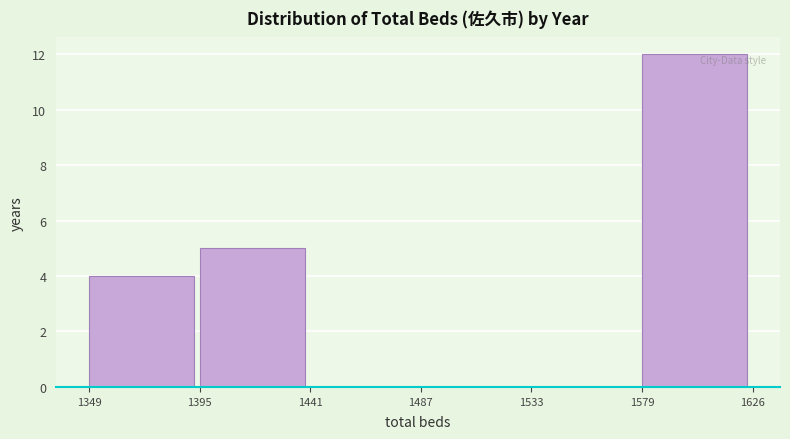

Reading left to right, list every bar in this chart as the range it spans on the x-axis followed by its height. The values are not printed on the chart, so give them approximately, as read against the axis.

1349 to 1395: 4
1395 to 1441: 5
1441 to 1487: 0
1487 to 1533: 0
1533 to 1579: 0
1579 to 1626: 12